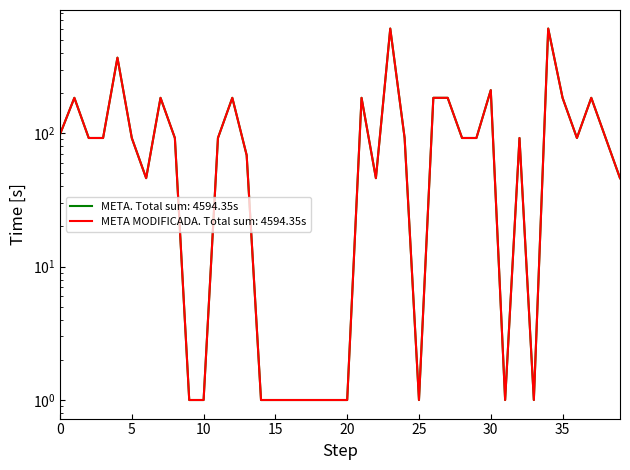

How many data points in META MODIFICADA are less than 92?

16